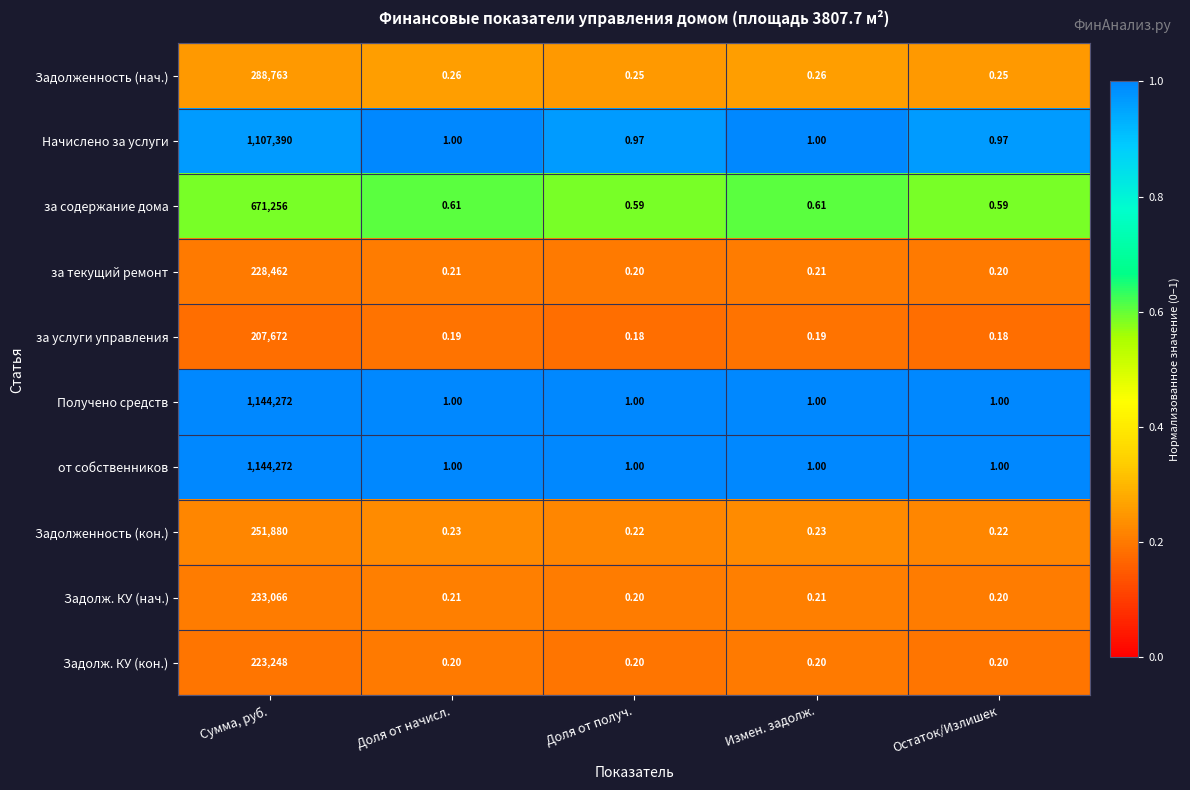

Is the value of за содержание дома at Доля от начисл. greater than the value of Задолж. КУ (нач.) at Измен. задолж.?

Yes